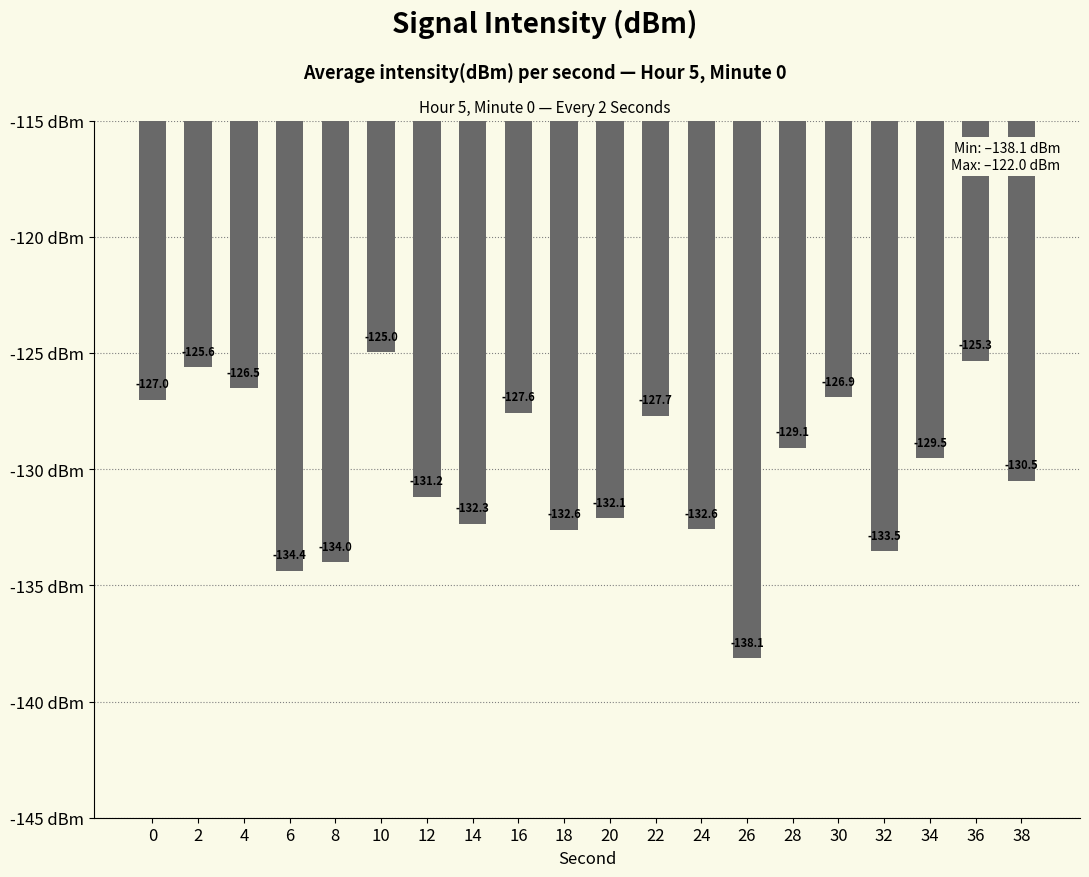

What is the sum of all values?

-2601.6